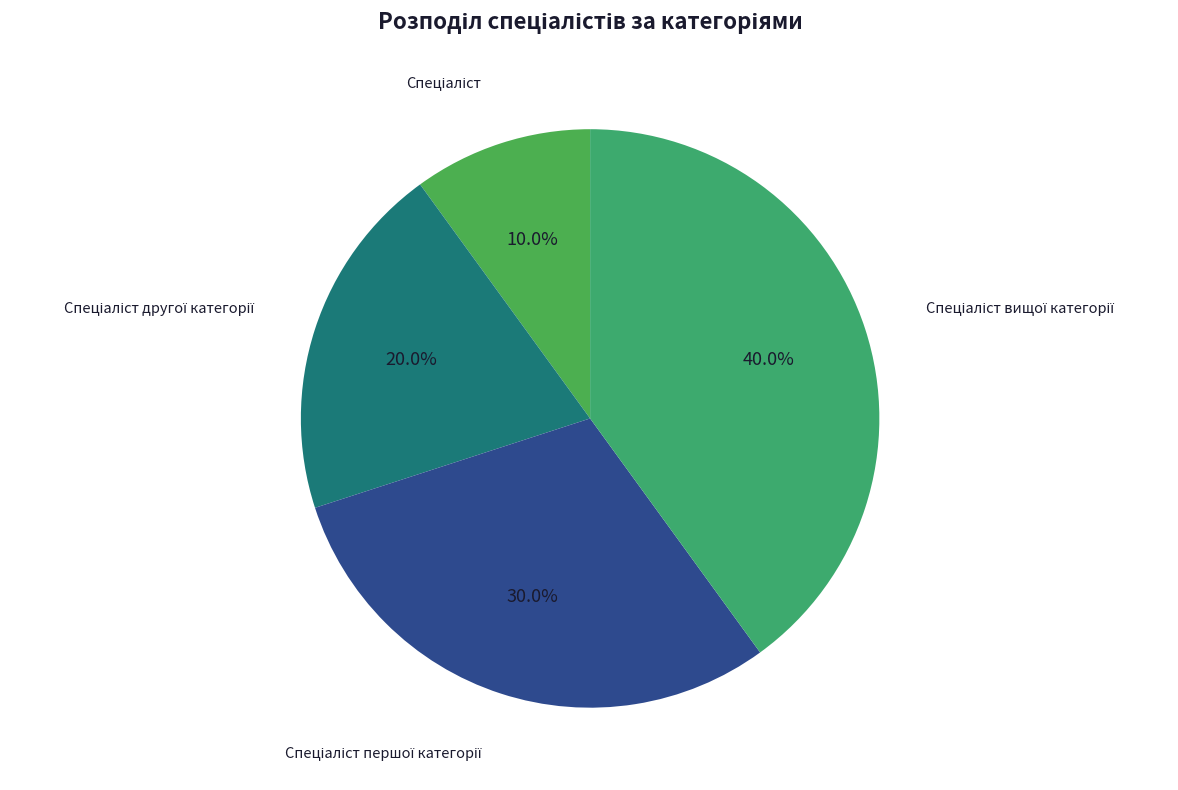

To the nearest percent, what is the difference between the largest and smallest slice percentages?

30%